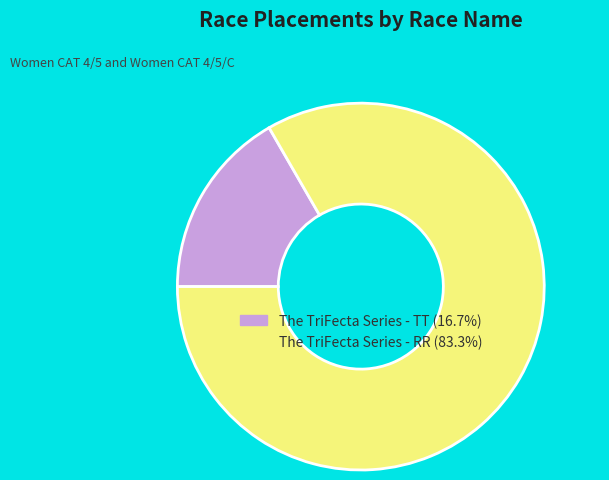

Rank the categories by value from highest to lowest.

The TriFecta Series - RR, The TriFecta Series - TT